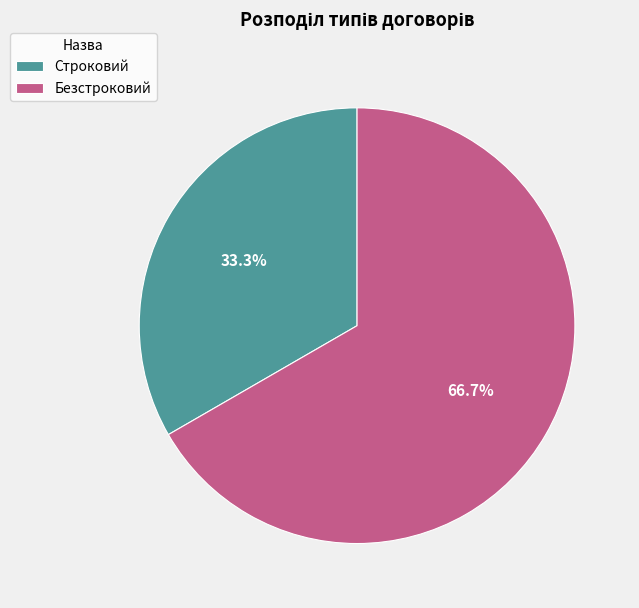

True or false: Строковий accounts for 26% of the total.

False